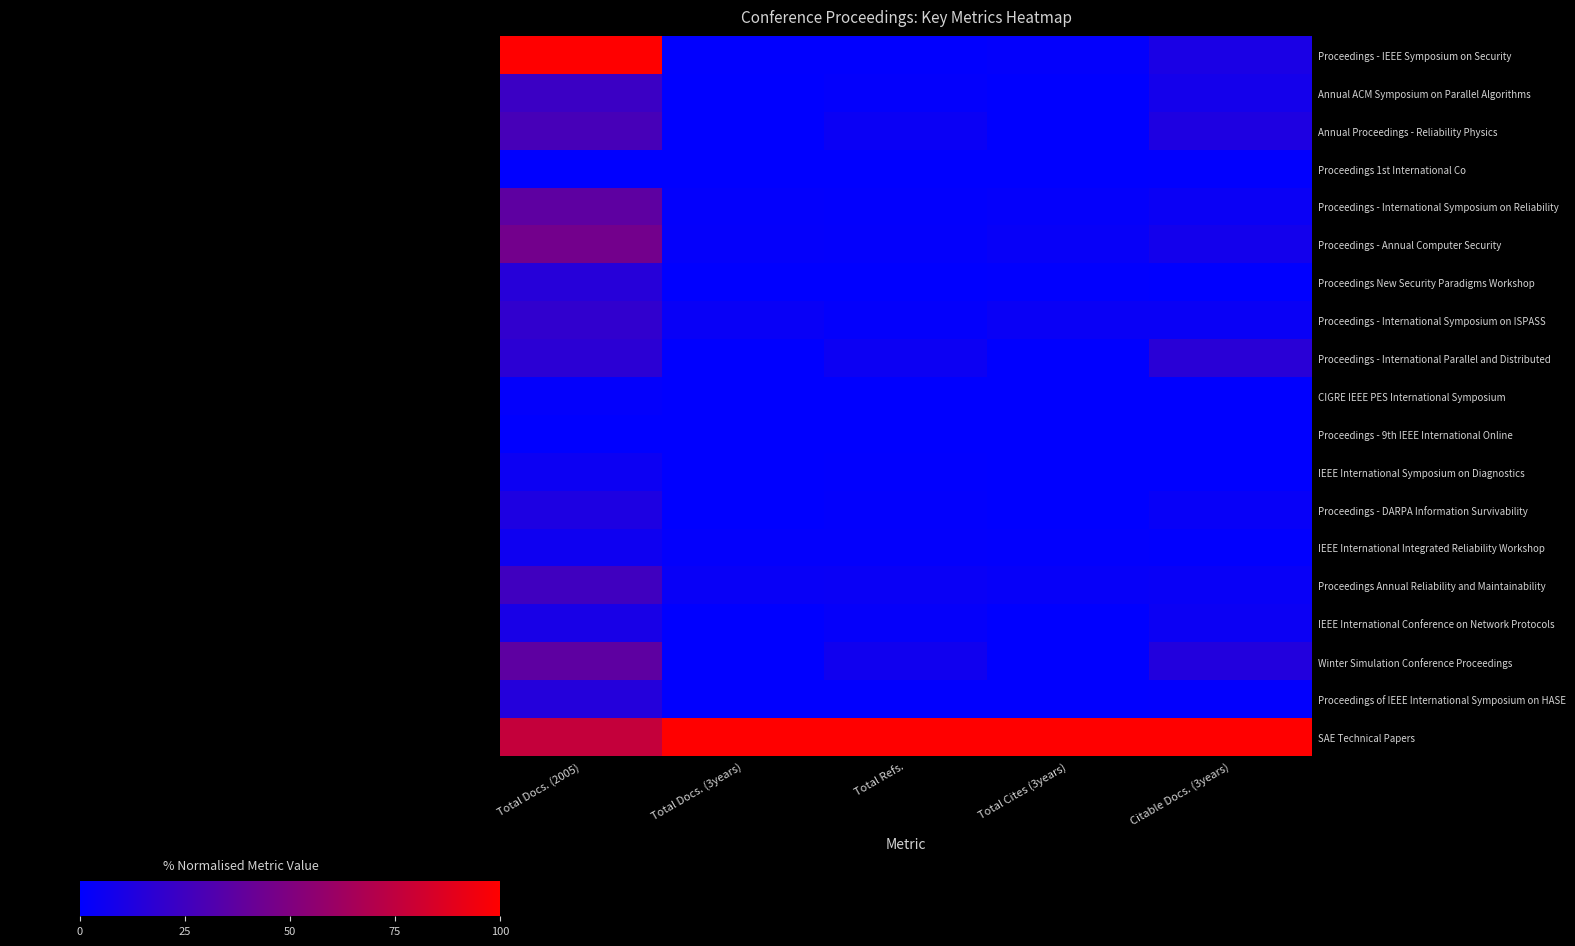

Rank the series at Total Refs. from lowest to highest value.

Proceedings New Security Paradigms Workshop, Proceedings 1st International Co, CIGRE IEEE PES International Symposium, Proceedings - 9th IEEE International Online, Proceedings - IEEE Symposium on Security, IEEE International Symposium on Diagnostics, Proceedings of IEEE International Symposium on HASE, Proceedings - DARPA Information Survivability, Proceedings - International Symposium on Reliability, Proceedings - Annual Computer Security, Annual ACM Symposium on Parallel Algorithms, IEEE International Integrated Reliability Workshop, Proceedings - International Symposium on ISPASS, IEEE International Conference on Network Protocols, Proceedings Annual Reliability and Maintainability, Annual Proceedings - Reliability Physics, Proceedings - International Parallel and Distributed, Winter Simulation Conference Proceedings, SAE Technical Papers